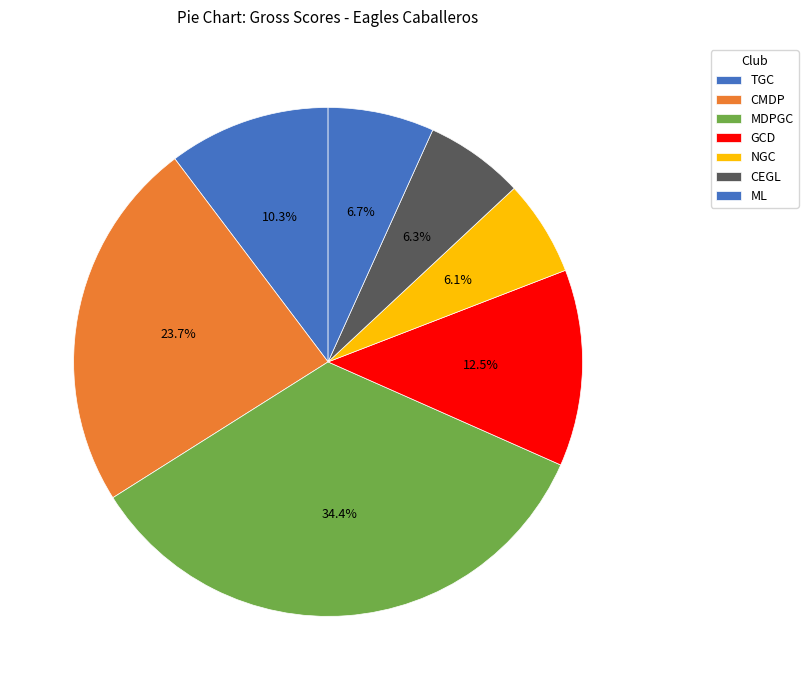

How many slices are in this pie chart?

7